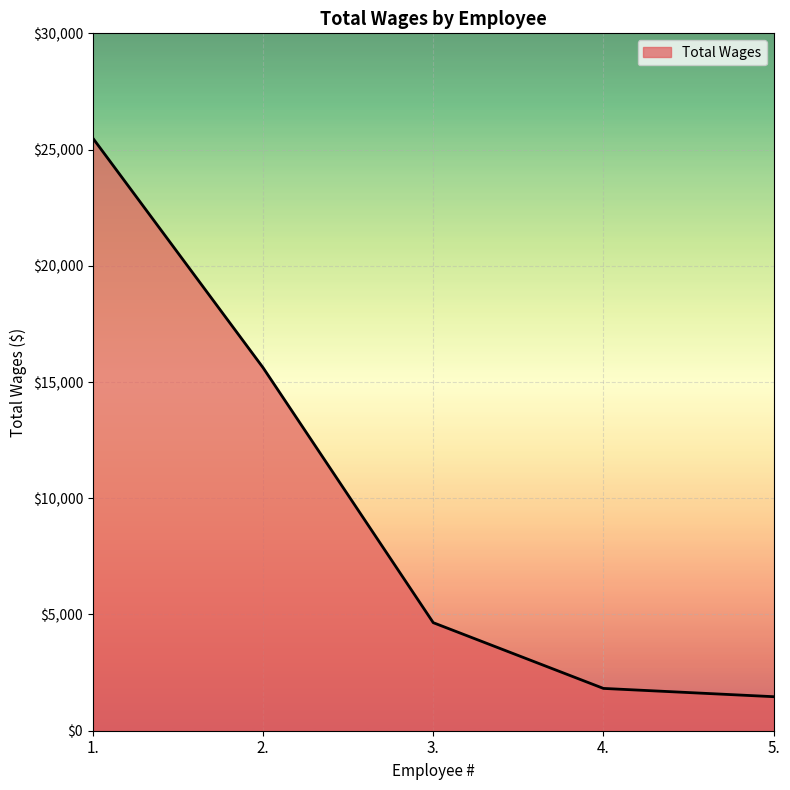

What value does the data have at 4.?

1820.0